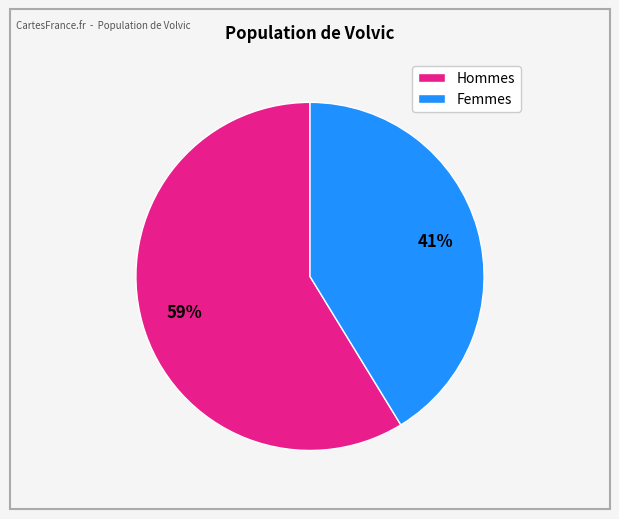

To the nearest percent, what is the average slice percentage?

50%